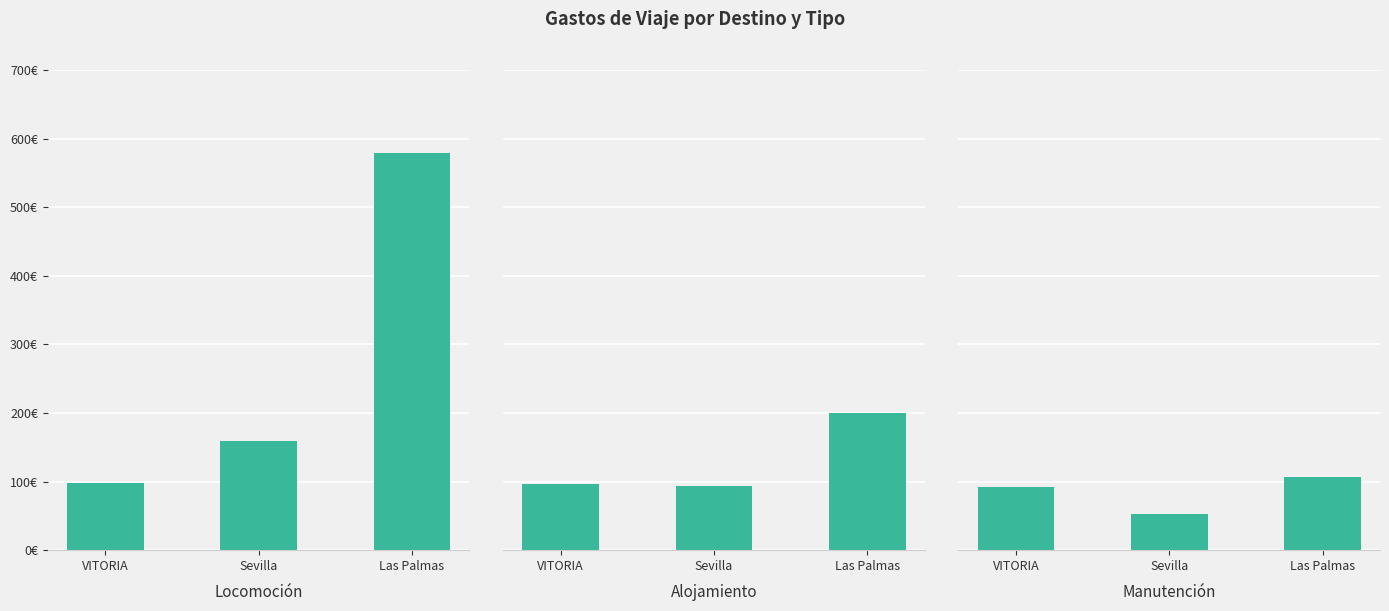

Rank the series by their average value, from lowest to highest.

Manutención, Alojamiento, Locomoción